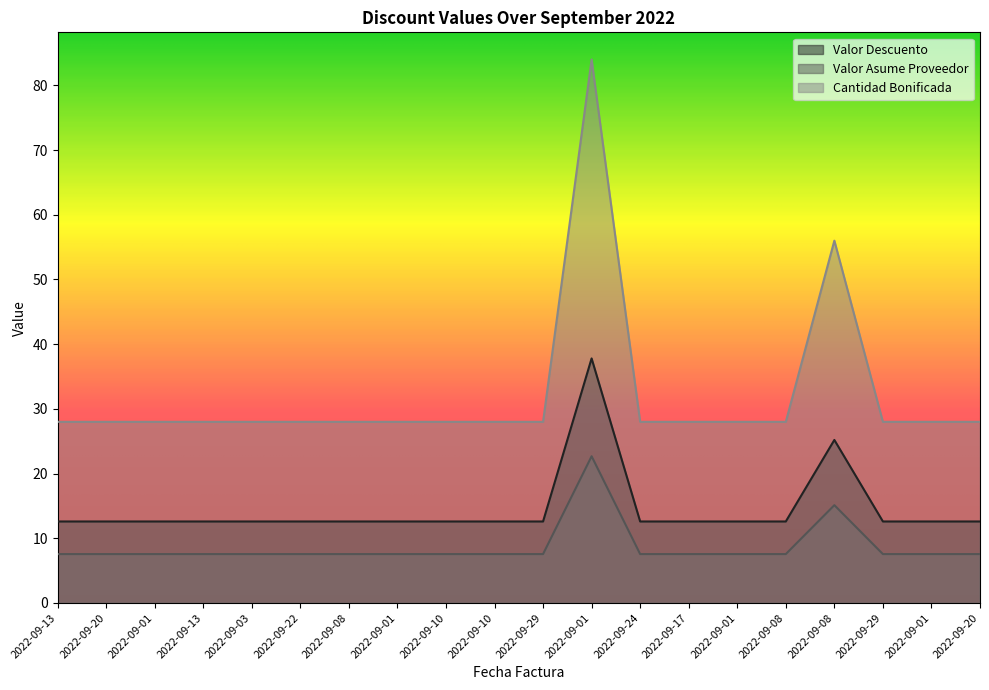

What is the label of the 6th point from the left?

2022-09-22